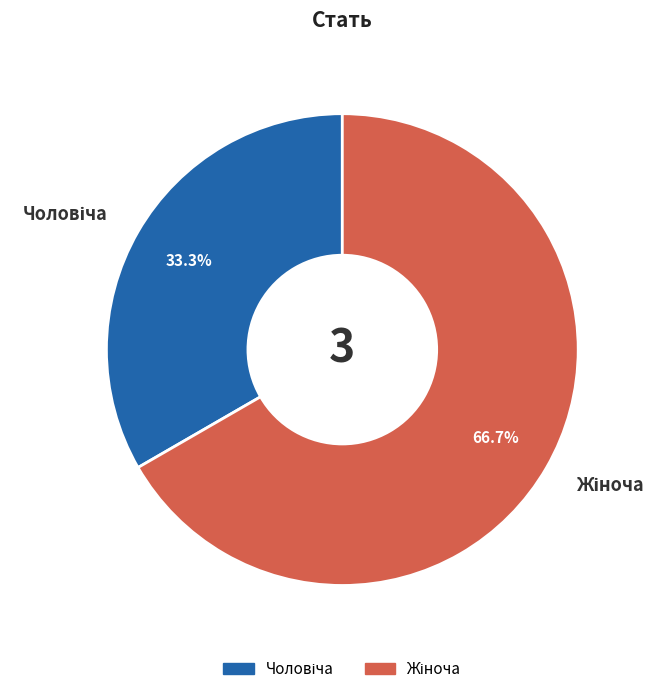

Is there any slice that represents more than half of the pie?

Yes